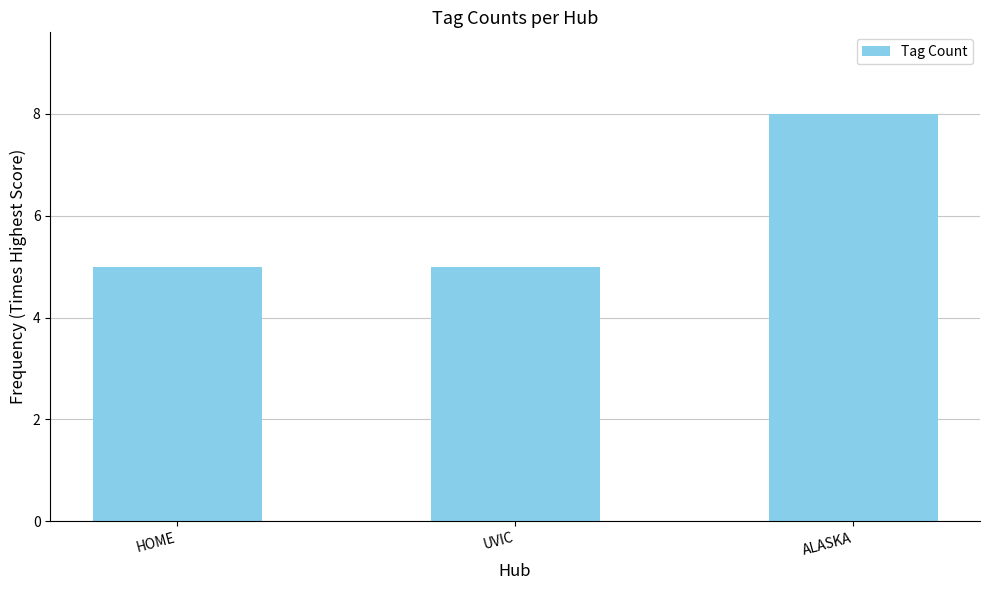

What is the average value?

6